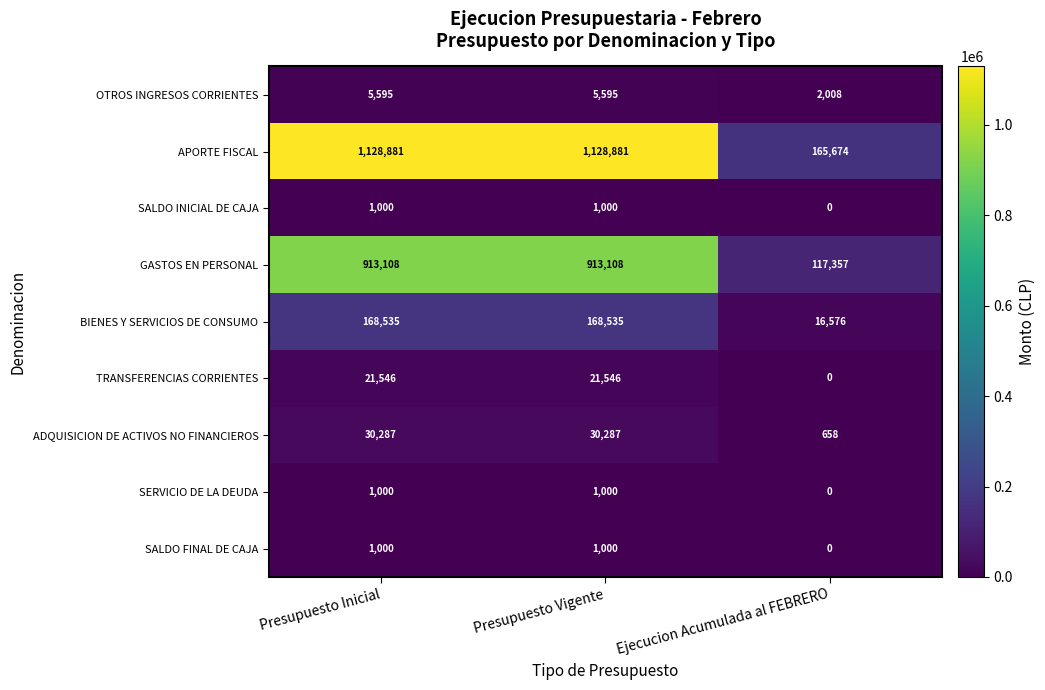

Between Presupuesto Vigente and Ejecucion Acumulada al FEBRERO, which series saw the biggest shift?

APORTE FISCAL